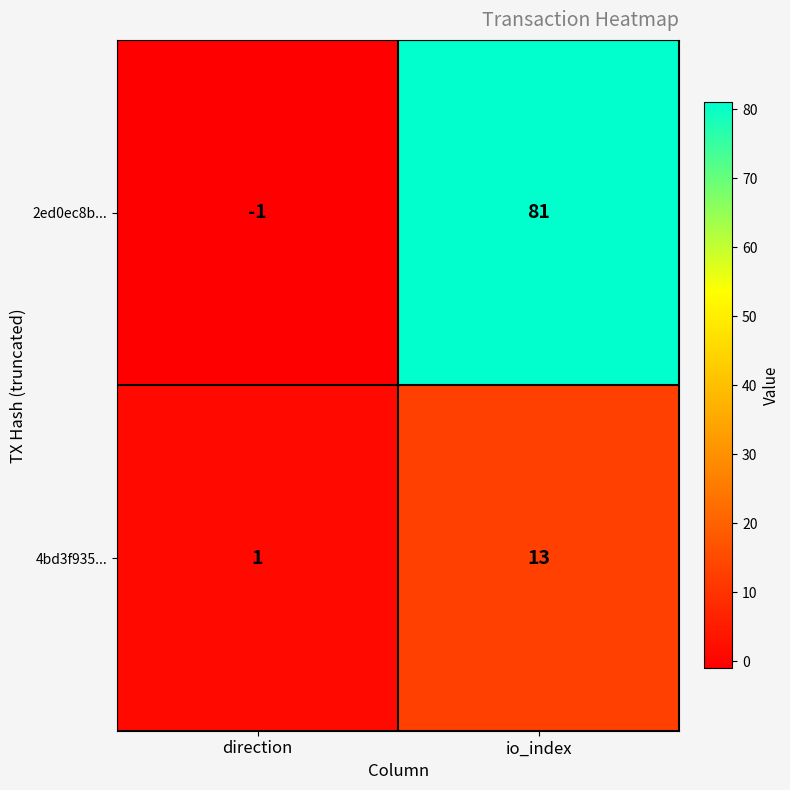

Between direction and io_index, which series saw the biggest shift?

2ed0ec8b...